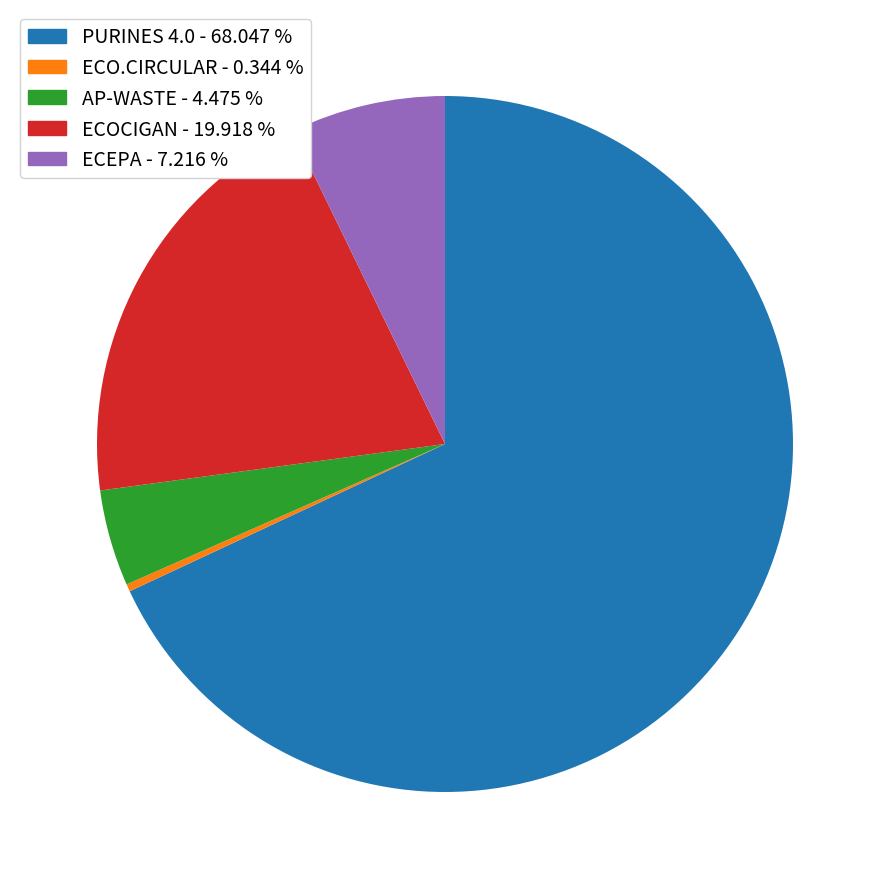

Is AP-WASTE the majority of the pie?

No